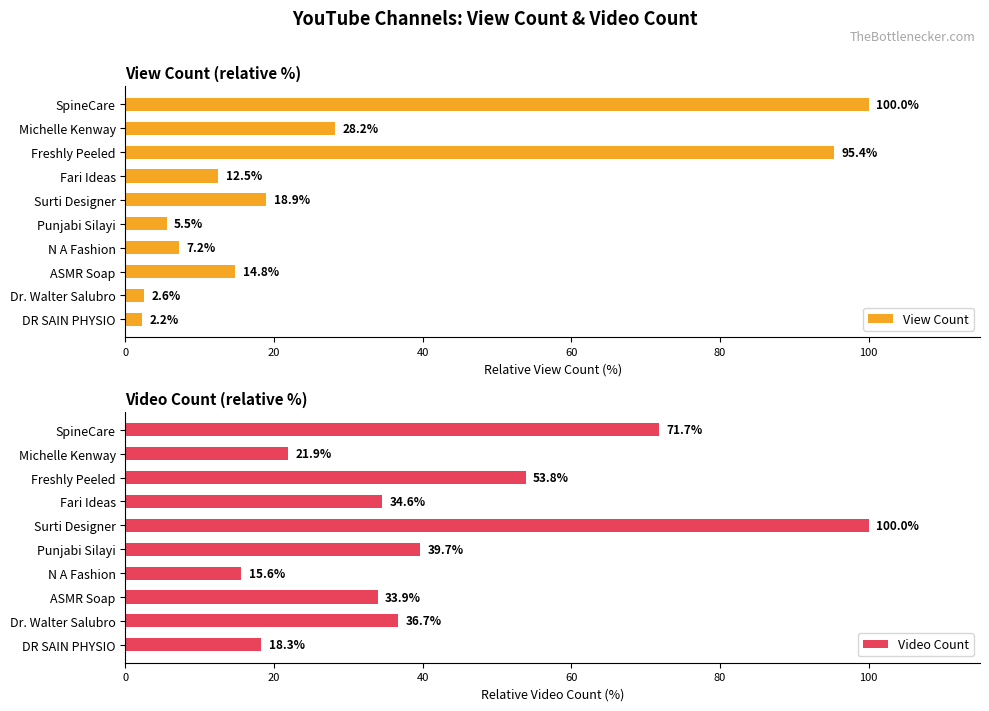

Rank the categories by Video Count value from highest to lowest.

Surti Designer, SpineCare, Freshly Peeled, Punjabi Silayi, Dr. Walter Salubro, Fari Ideas, ASMR Soap, Michelle Kenway, DR SAIN PHYSIO, N A Fashion